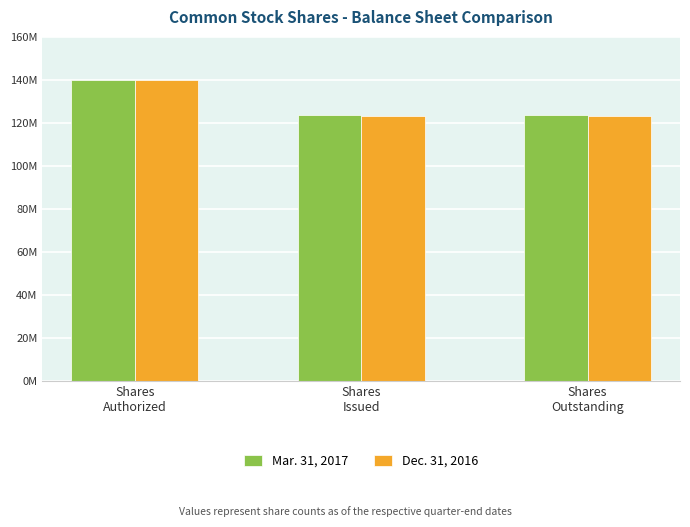

Does the chart contain stacked bars?

No